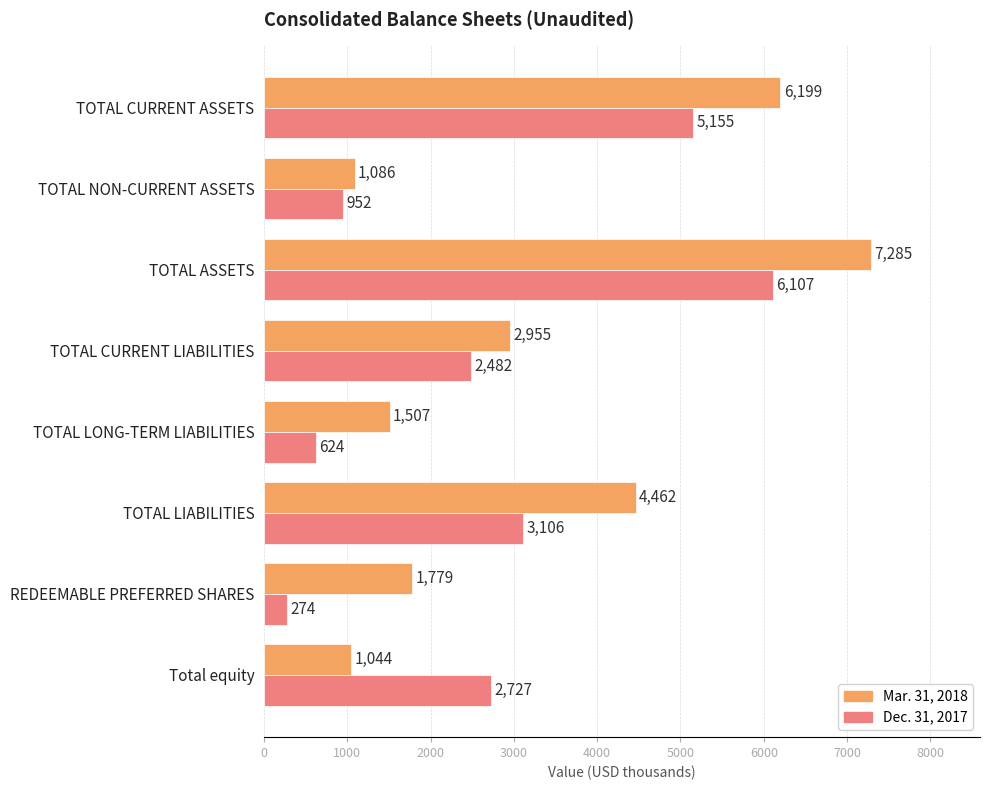

Is the value of Mar. 31, 2018 at TOTAL CURRENT ASSETS greater than the value of Dec. 31, 2017 at TOTAL LONG-TERM LIABILITIES?

Yes